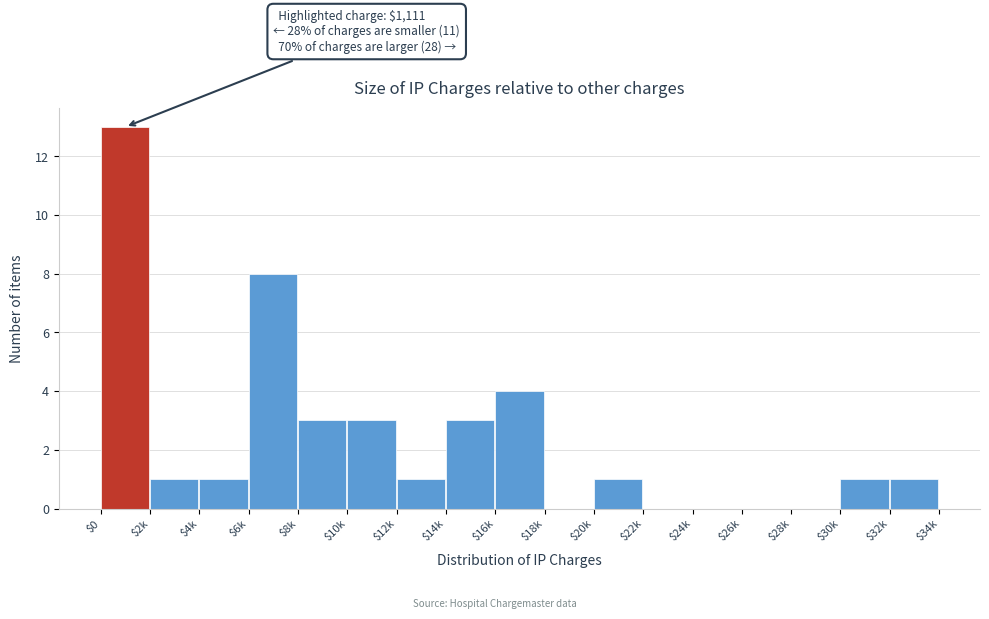

What is the sum of all values?

40